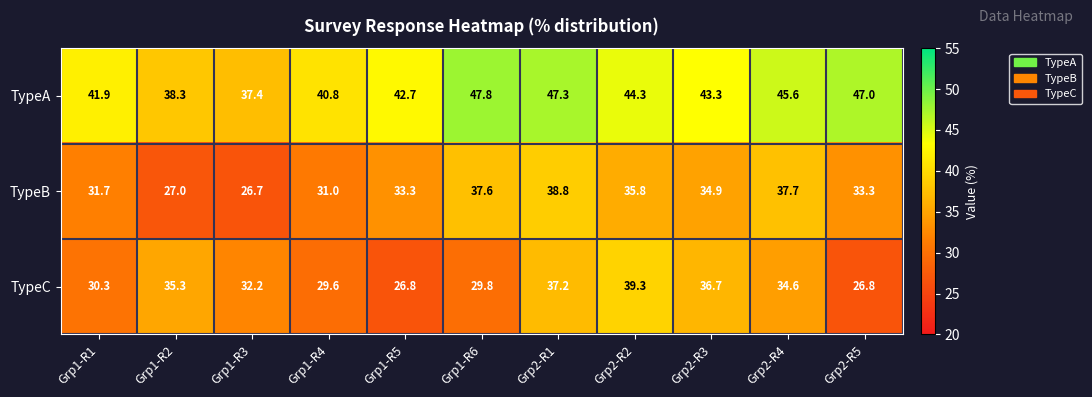

What is the minimum value shown in the chart?

26.7